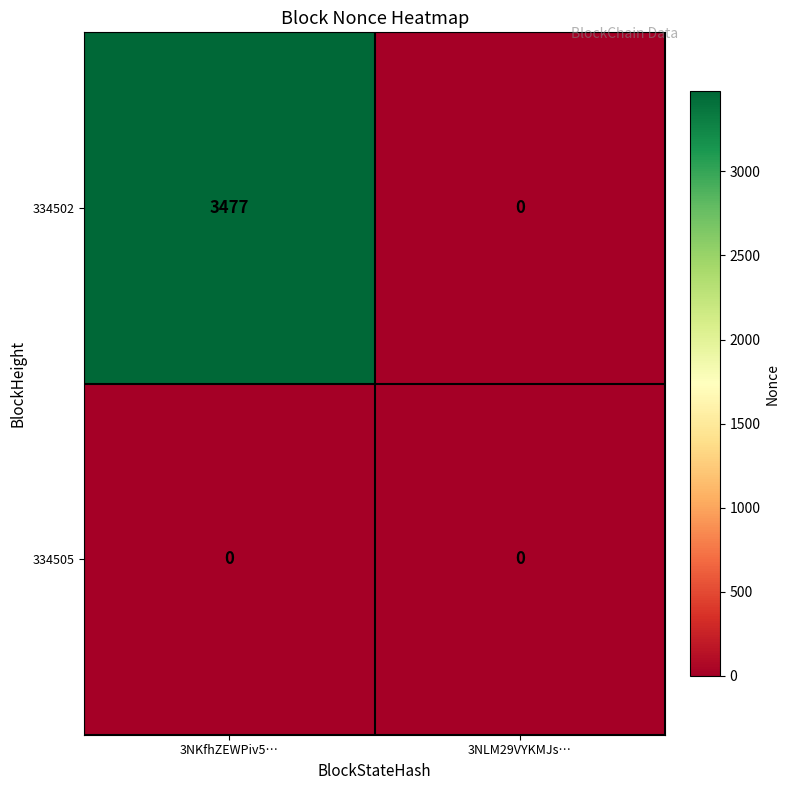

Rank the series by their maximum value, from highest to lowest.

334502, 334505